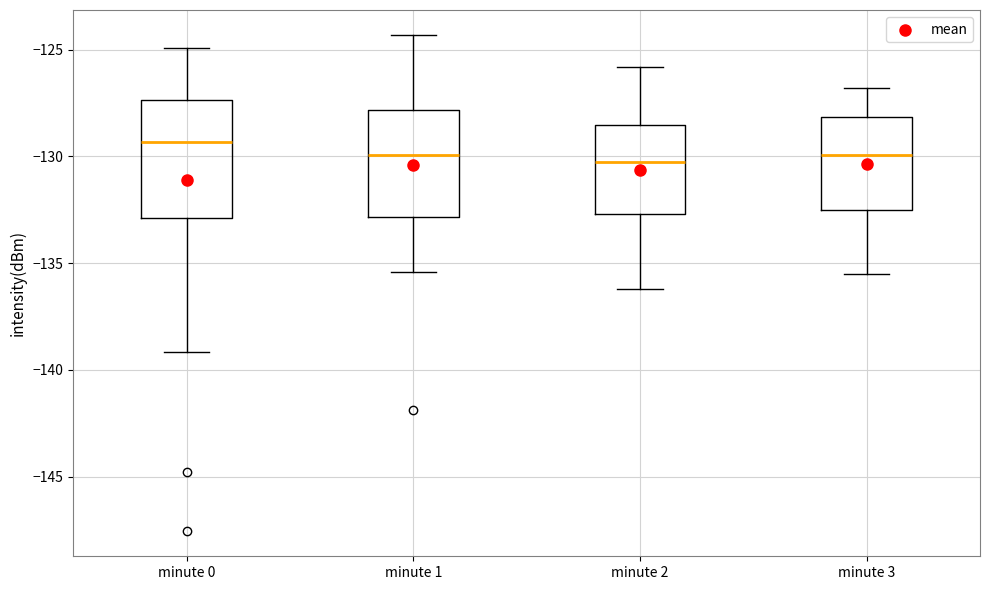

Where is the upper edge of the box for minute 0 on the y-axis? The values are not printed on the chart, so give them approximately, as read against the axis.

-127.5